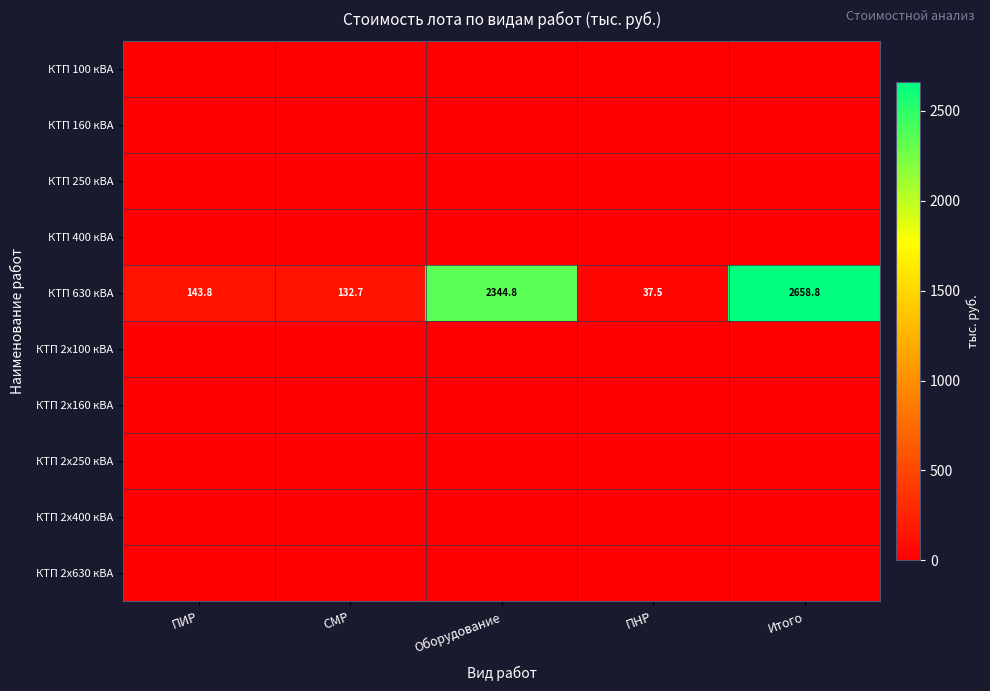

Which category has the lowest value in the КТП 630 кВА series?

ПНР